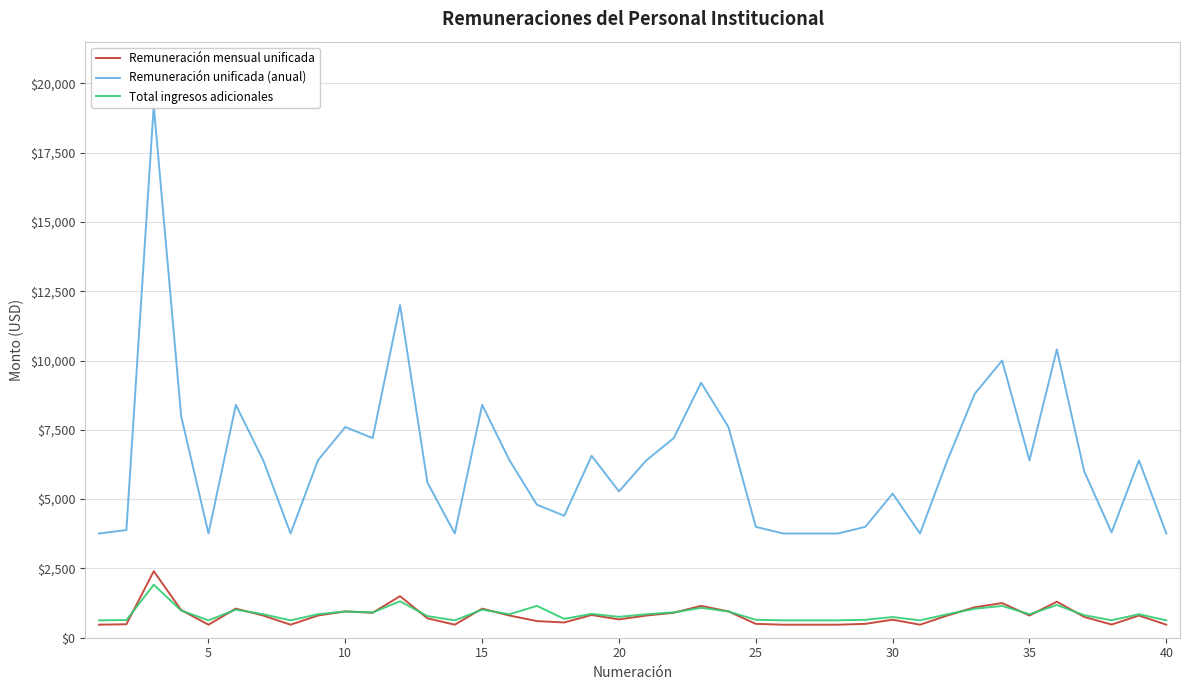

Which series has the widest spread of values?

Remuneración unificada (anual)